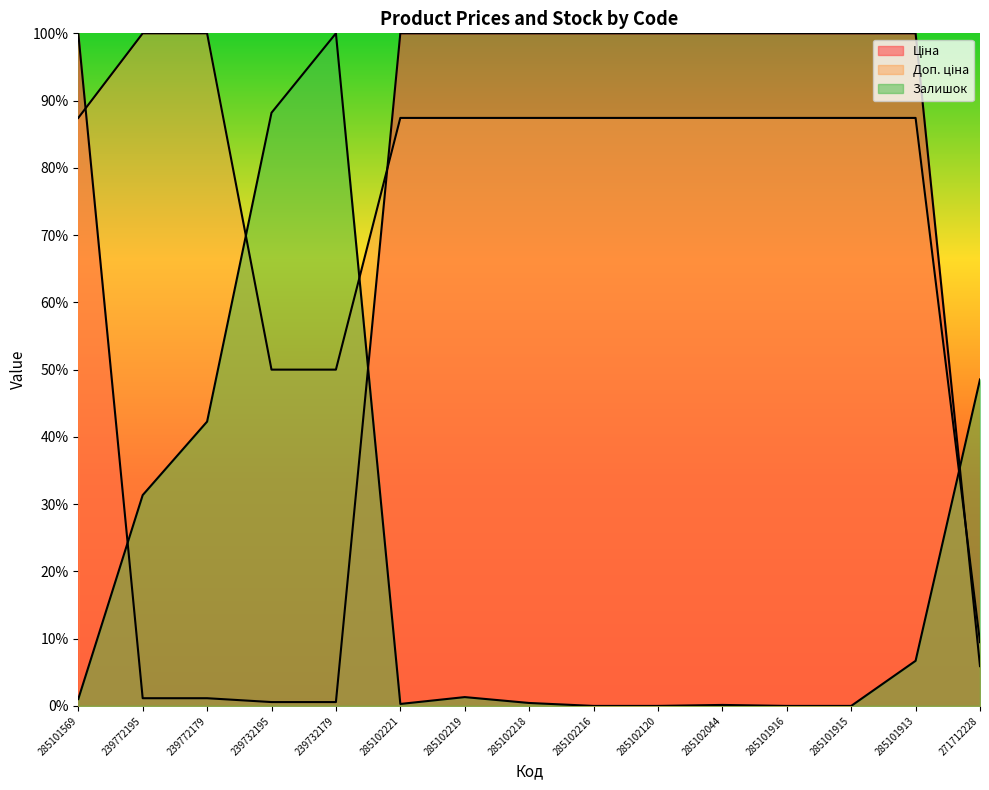

Is it true that Ціна equals 0.4 at 239772195?

False